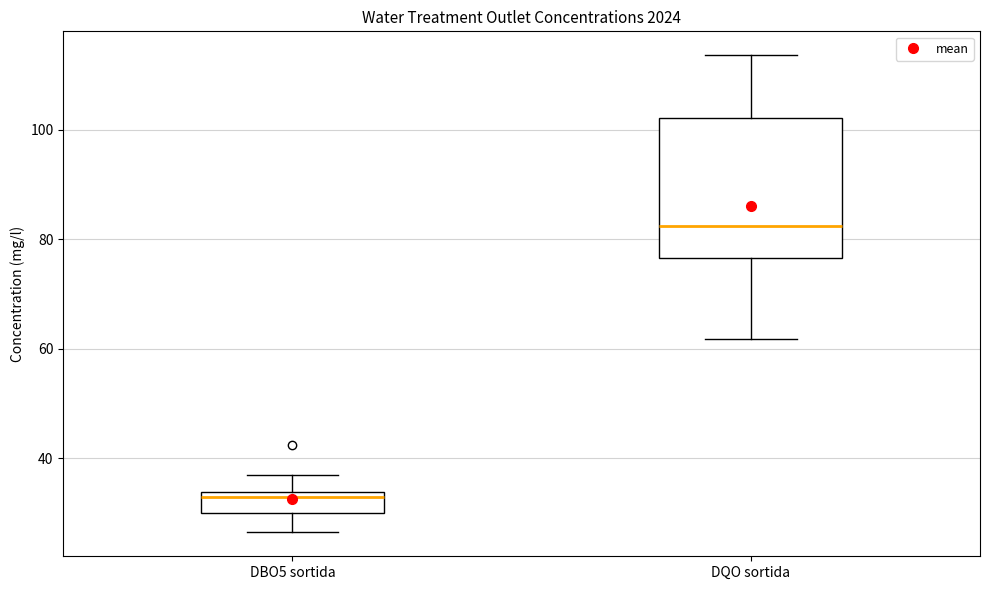

Reading left to right, transcribe this box plot: for each box, give where its median line is, the range the box spans, and where its two whiskers end, as read against the y-axis. The values are not printed on the chart, so give them approximately, as read against the axis.

DBO5 sortida: median 32, box 30 to 34, whiskers 26 to 36
DQO sortida: median 82, box 76 to 102, whiskers 62 to 114